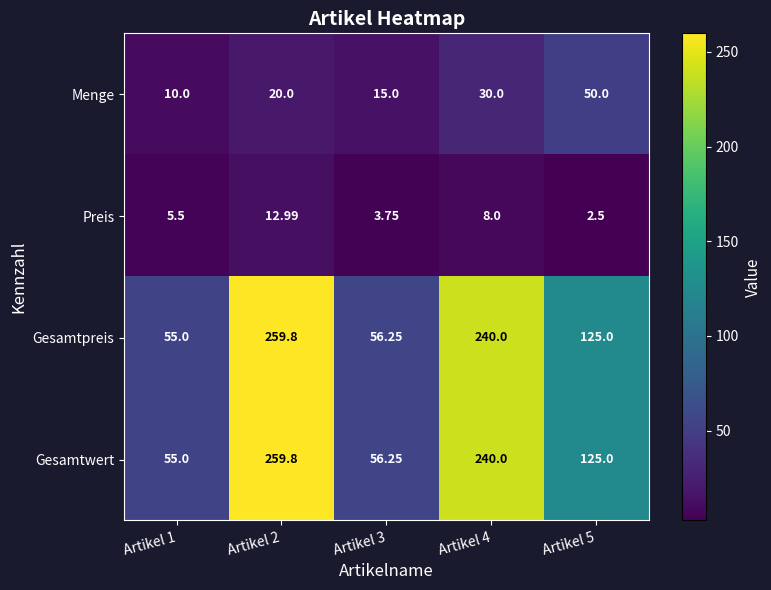

Which series changed the most between Artikel 1 and Artikel 3?

Menge